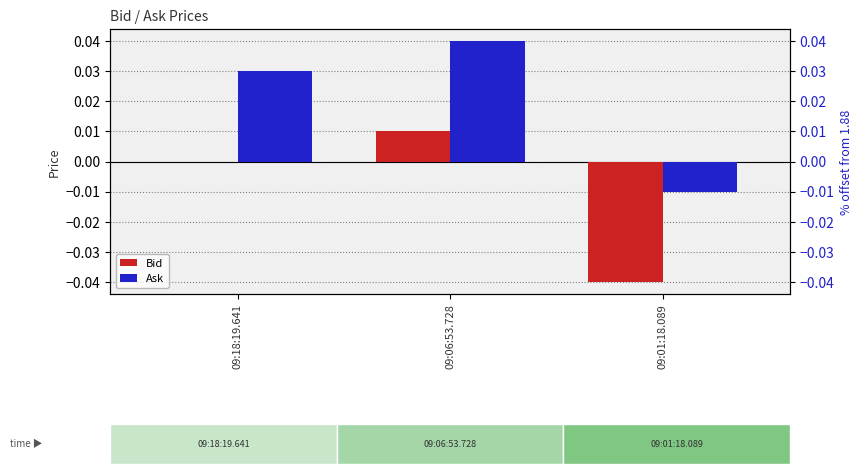

At which category does the chart reach its peak across all series?

09:06:53.728